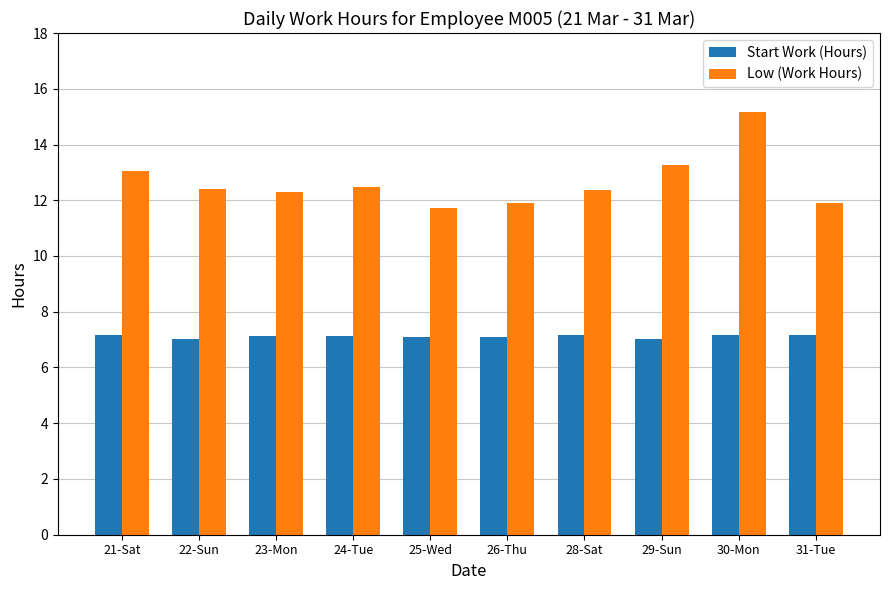

At which category is the sum across all series the highest?

30-Mon